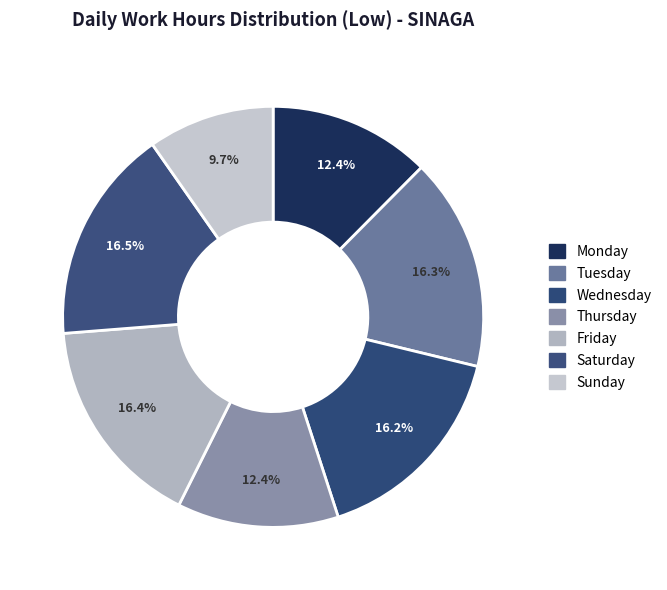

How many segments does this pie chart have?

7